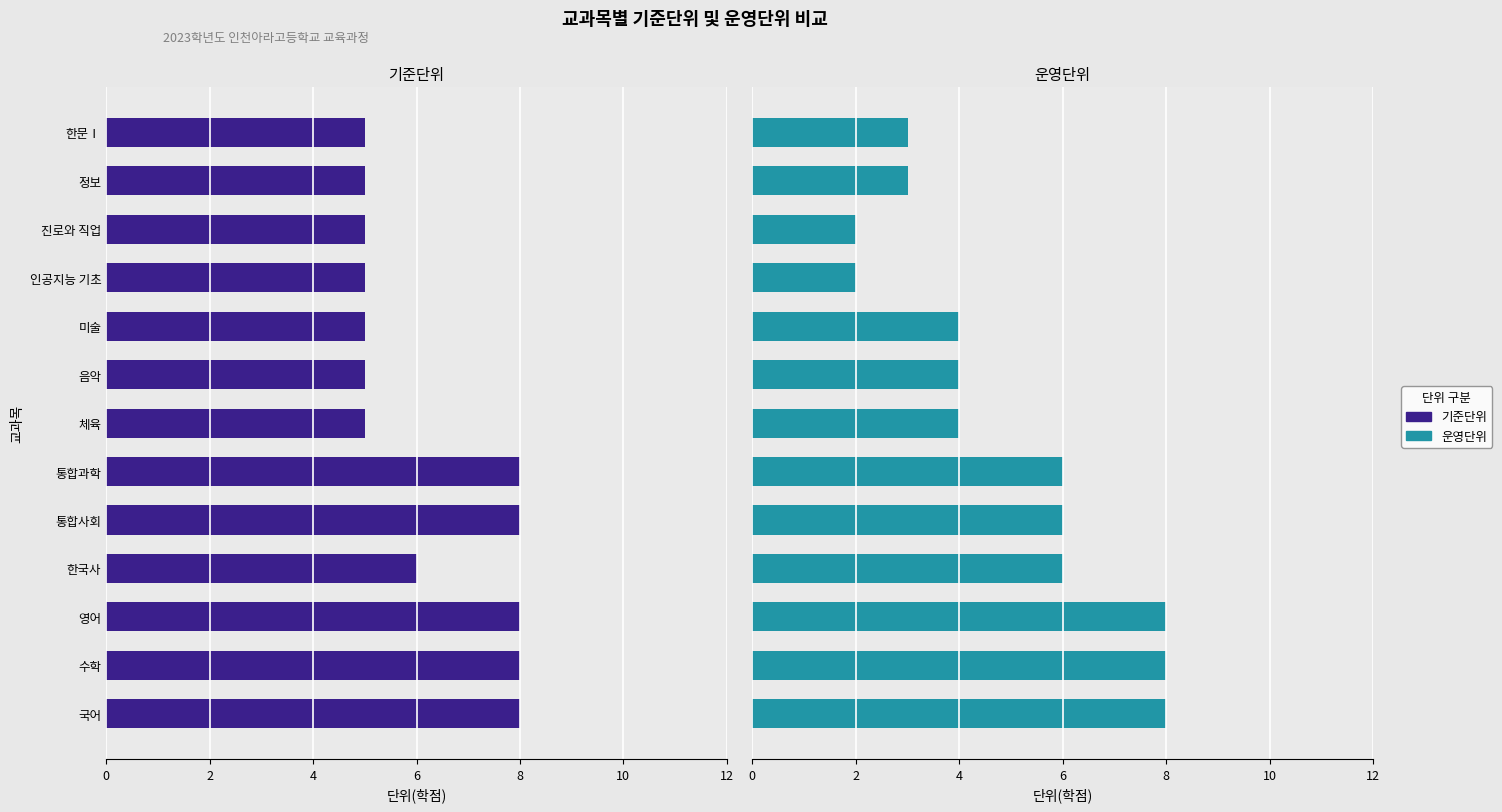

Is it true that 운영단위 equals 6 at 통합사회?

True